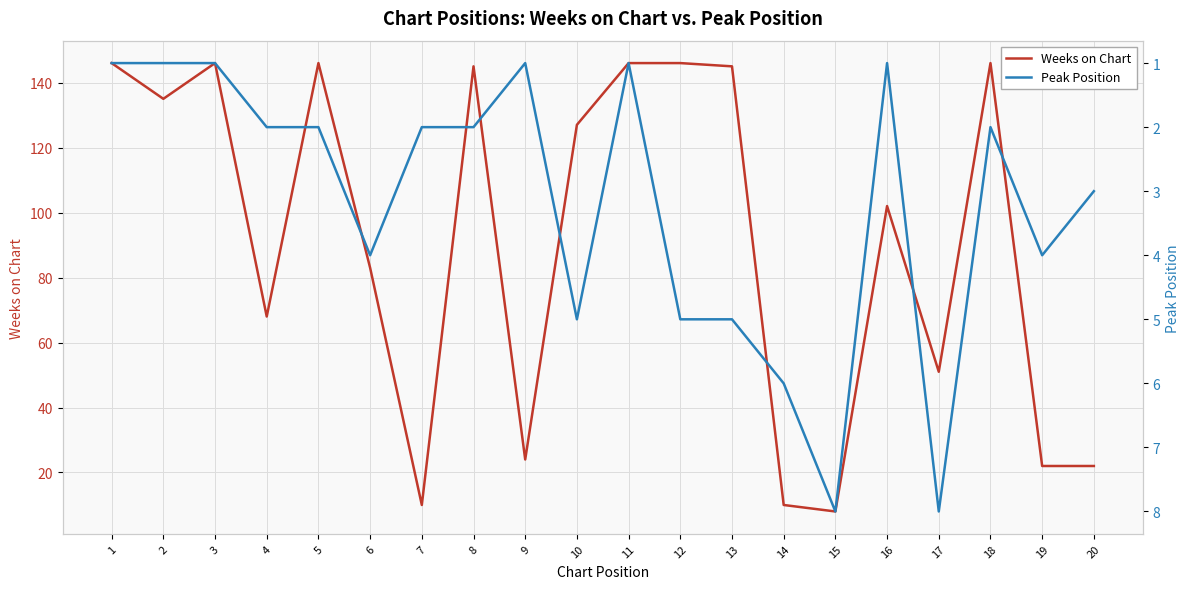

Does the chart have visible grid lines?

Yes